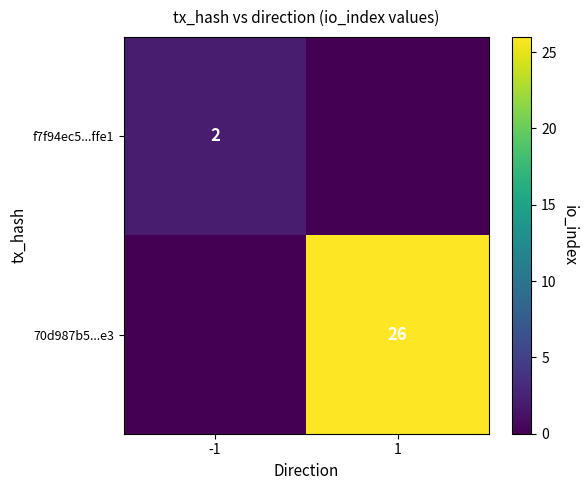

True or false: f7f94ec5...ffe1 has a value of 2 at -1.

True